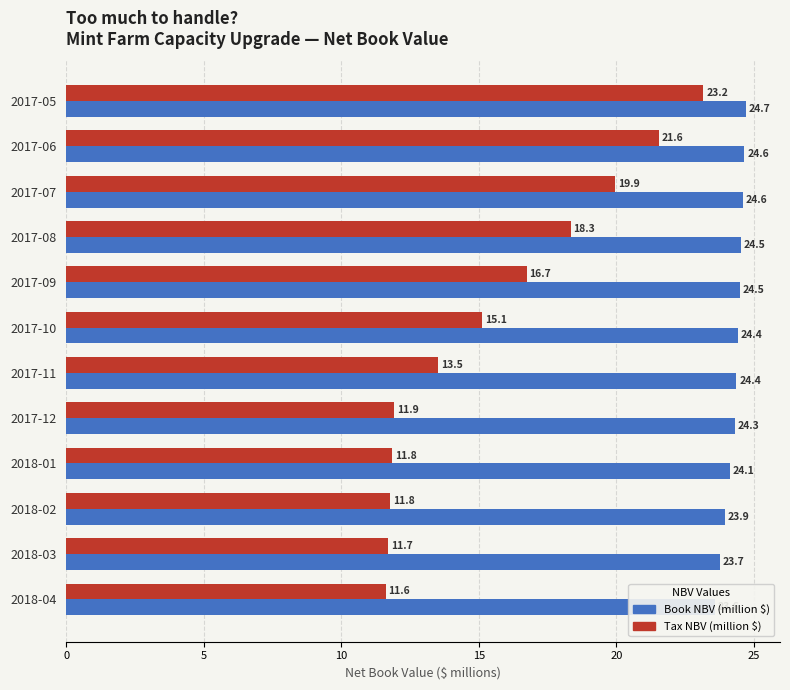

At how many categories does at least one series exceed 17?

12